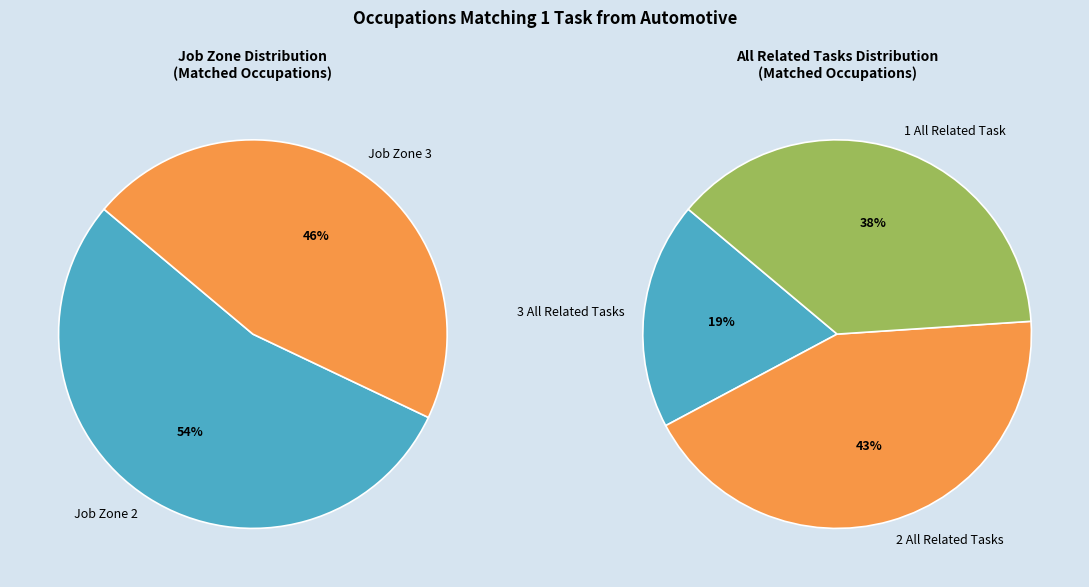

The Automotive Body Repairers slice represents 13% of the pie. True or false?

False